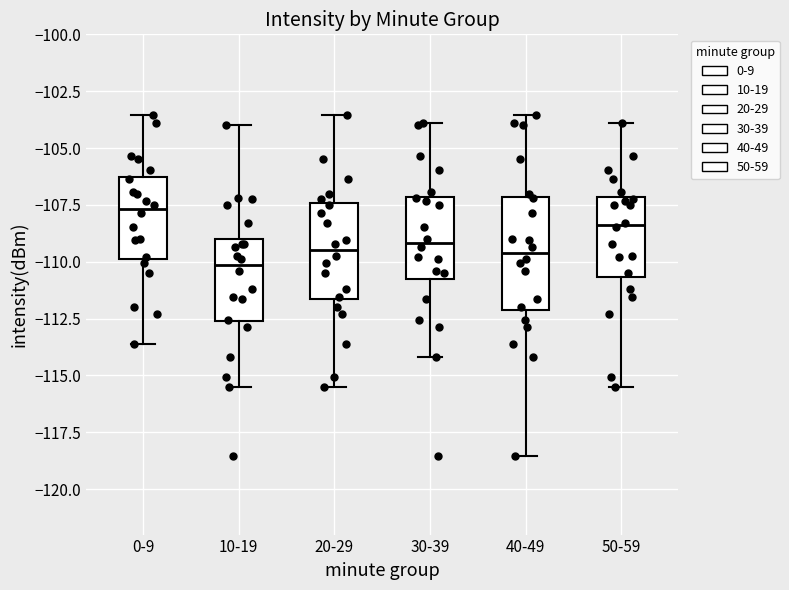

Comparing the boxes themselves (not the whiskers), which one is the tallest?

40-49